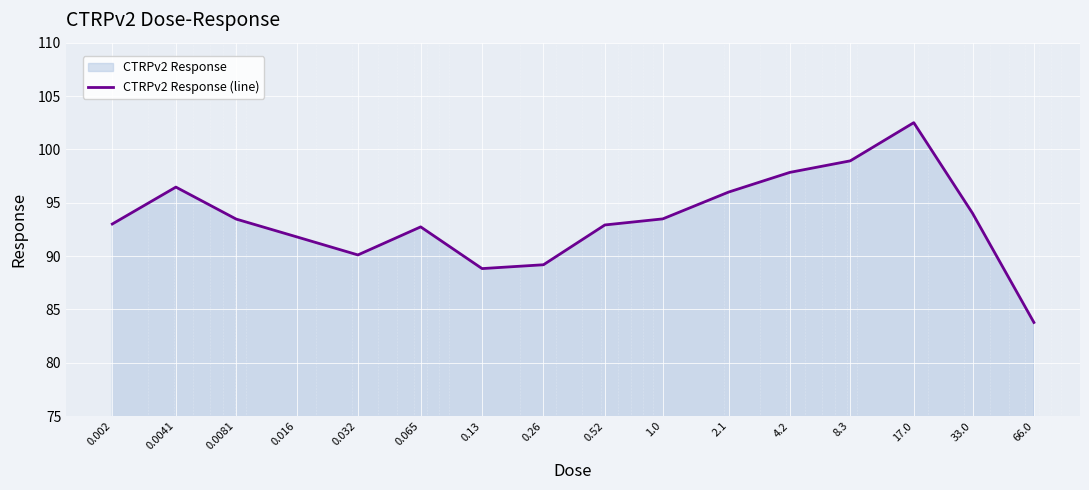

True or false: the data shows 144.6 at 17.0.

False